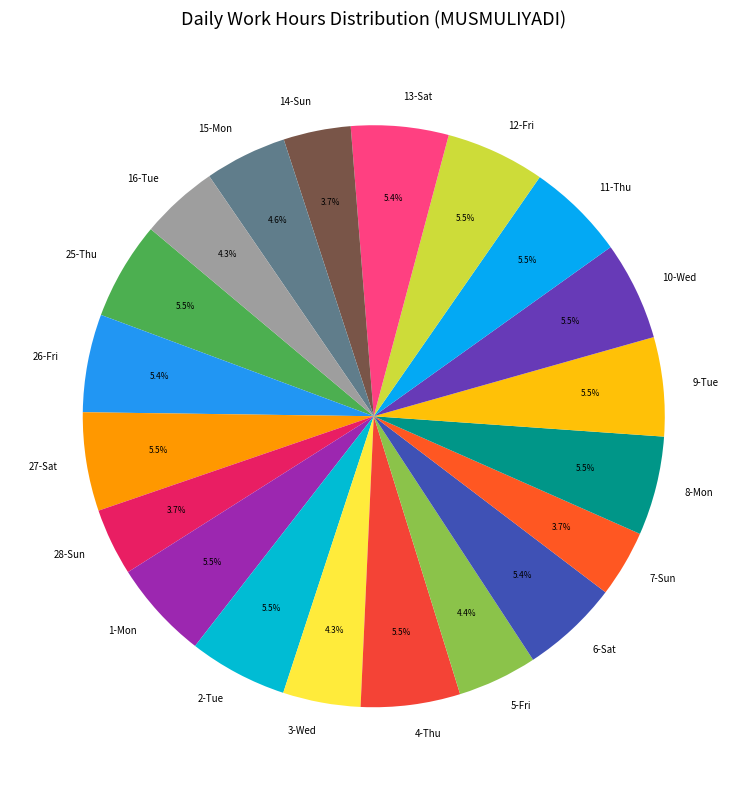

Between 14-Sun and 26-Fri, which is larger?

26-Fri